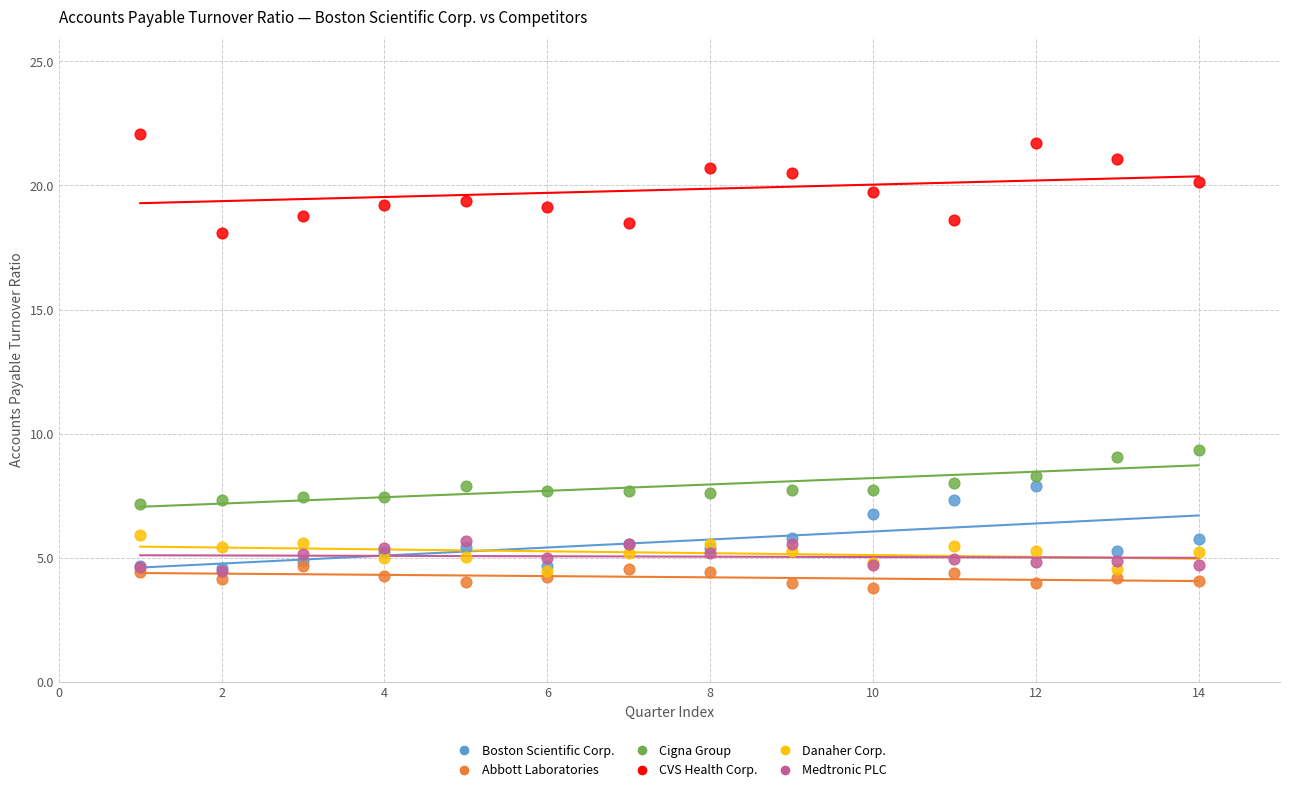

Across all series, what Y value is closest to 12?

9.3